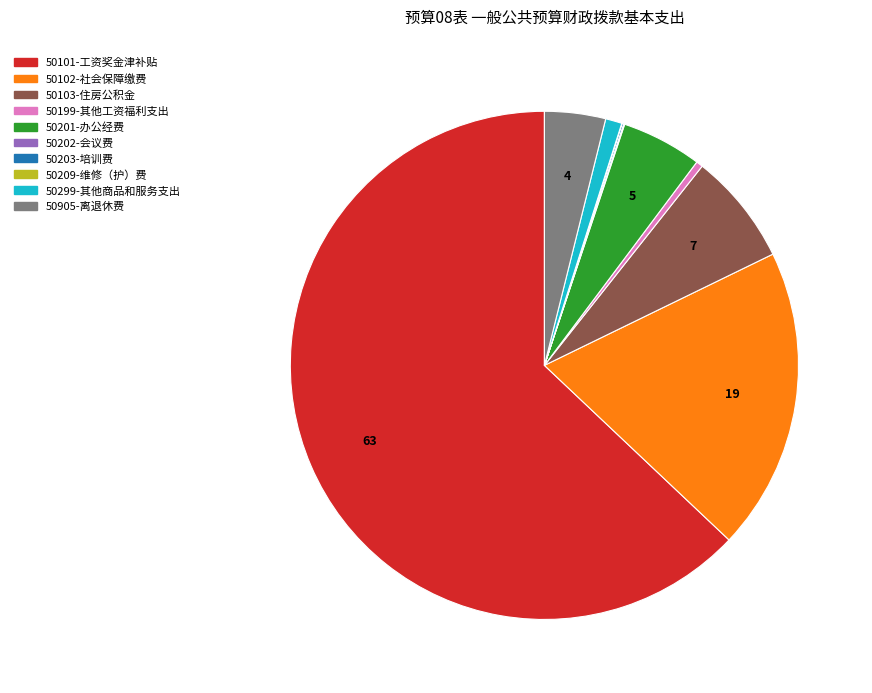

Is there any slice that represents more than half of the pie?

Yes